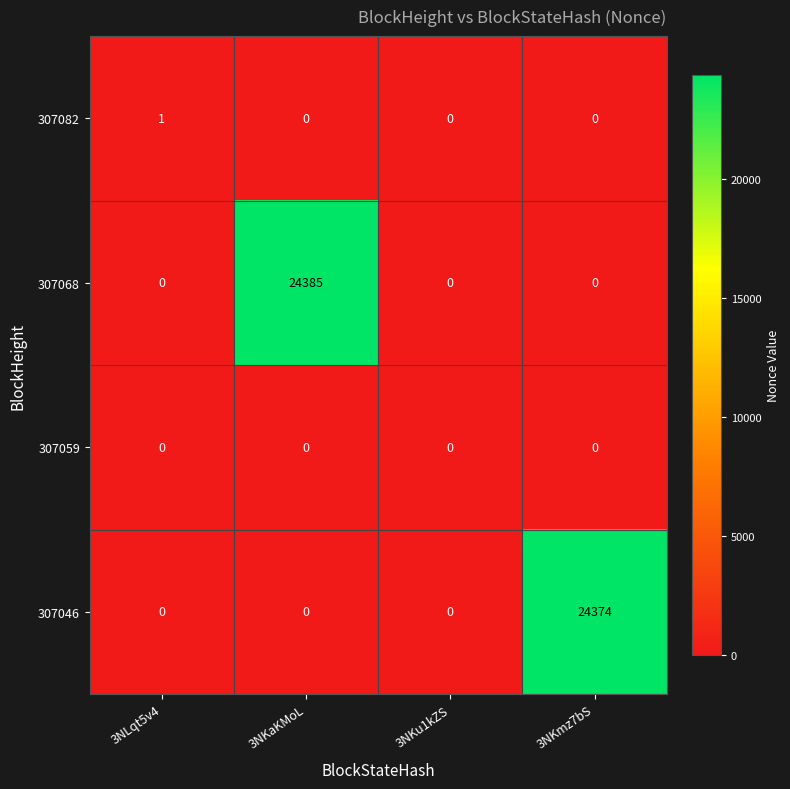

Reading right to left, what are all the values shown in this chart?

307082: 0	0	0	1
307068: 0	0	24385	0
307059: 0	0	0	0
307046: 24374	0	0	0